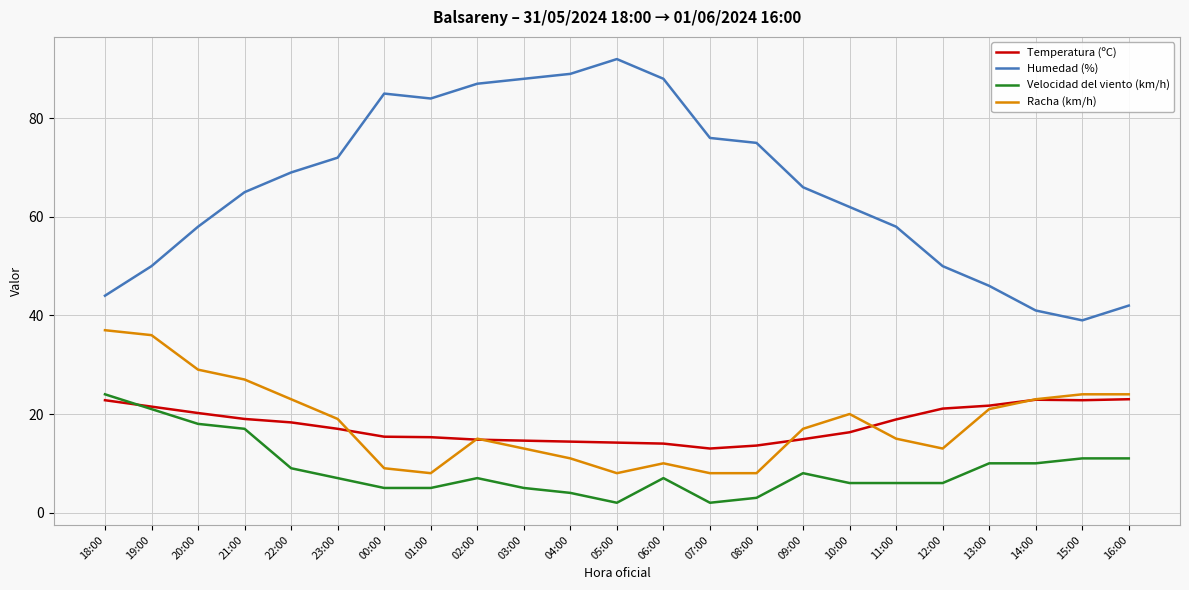

What is the sum of all Temperatura (ºC) values?

409.7